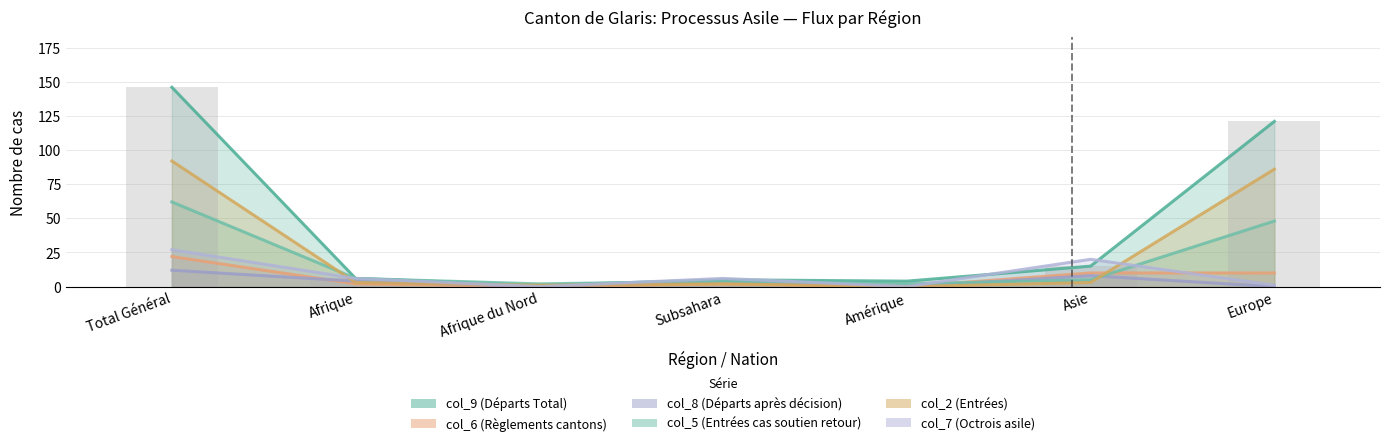

The value of col_6 (Règlements cantons) at Europe is 10. True or false?

True